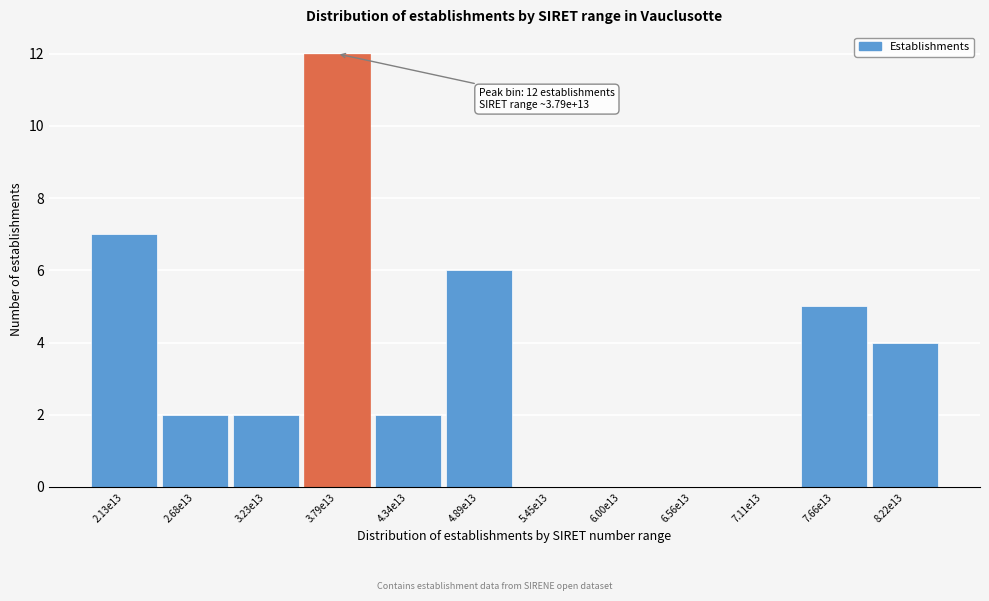

Reading left to right, what are all the values shown in this chart?

2.13e13=7	2.68e13=2	3.23e13=2	3.79e13=12	4.34e13=2	4.89e13=6	5.45e13=0	6.00e13=0	6.56e13=0	7.11e13=0	7.66e13=5	8.22e13=4